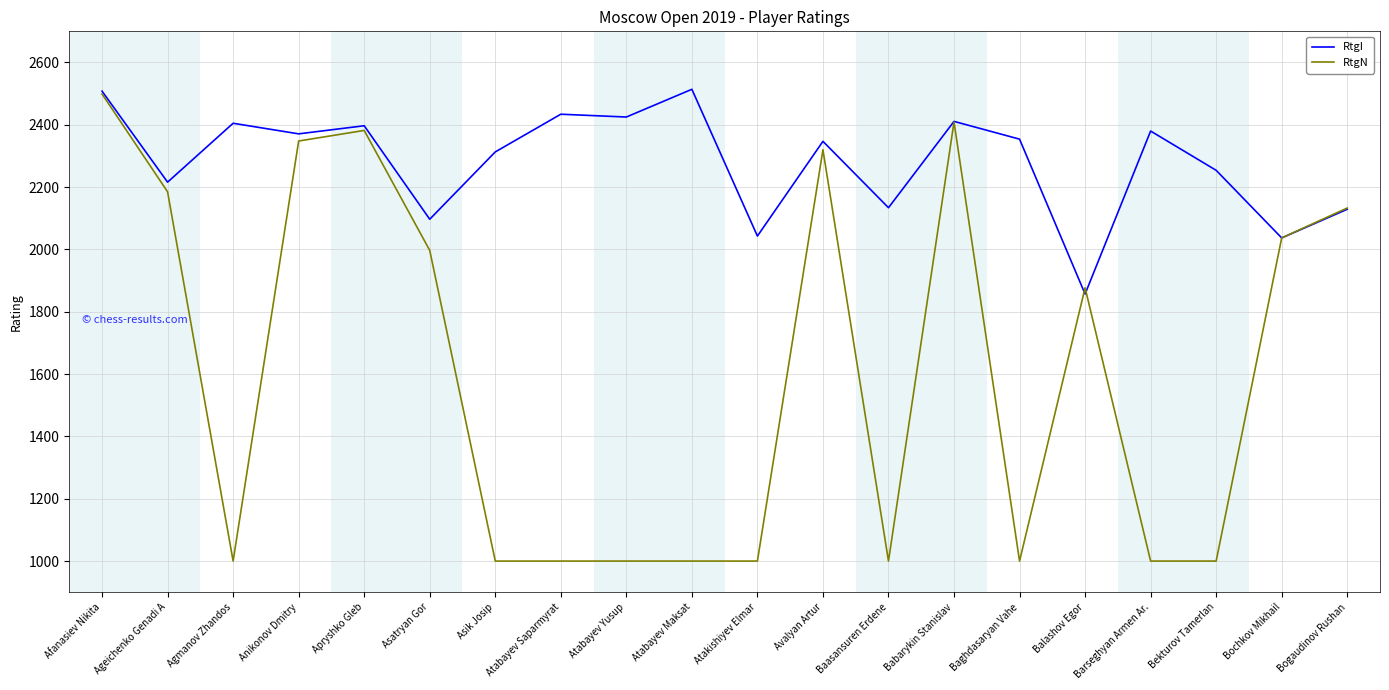

The value of RtgI at Bekturov Tamerlan is 2972. True or false?

False